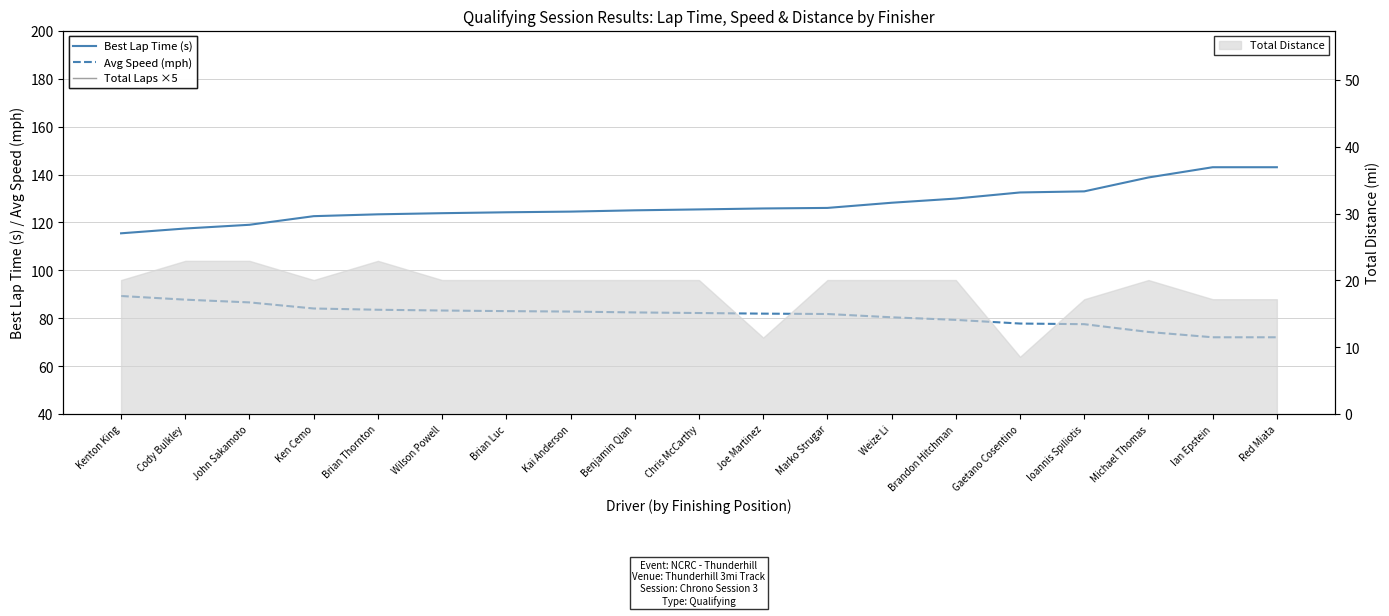

Reading right to left, what are all the values shown in this chart?

Best Lap Time (s): 143.0	143.0	138.8	133.0	132.5	130.0	128.2	126.1	125.8	125.5	125.1	124.5	124.3	123.9	123.4	122.6	119.0	117.5	115.5
Avg Speed (mph): 72.1	72.1	74.3	77.6	77.9	79.4	80.5	81.8	82.0	82.2	82.5	82.8	83.0	83.3	83.6	84.1	86.7	87.8	89.3
Total Laps ×5: 30.0	30.0	35.0	30.0	15.0	35.0	35.0	35.0	20.0	35.0	35.0	35.0	35.0	35.0	40.0	35.0	40.0	40.0	35.0